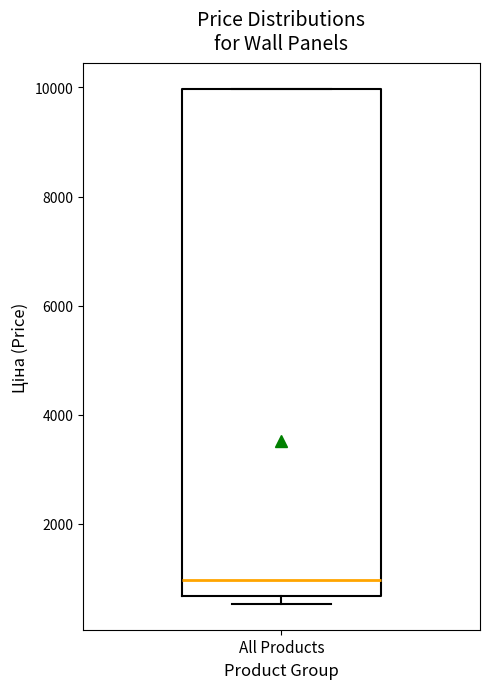

Where does the median line of the box for All Products sit on the y-axis? The values are not printed on the chart, so give them approximately, as read against the axis.

1000